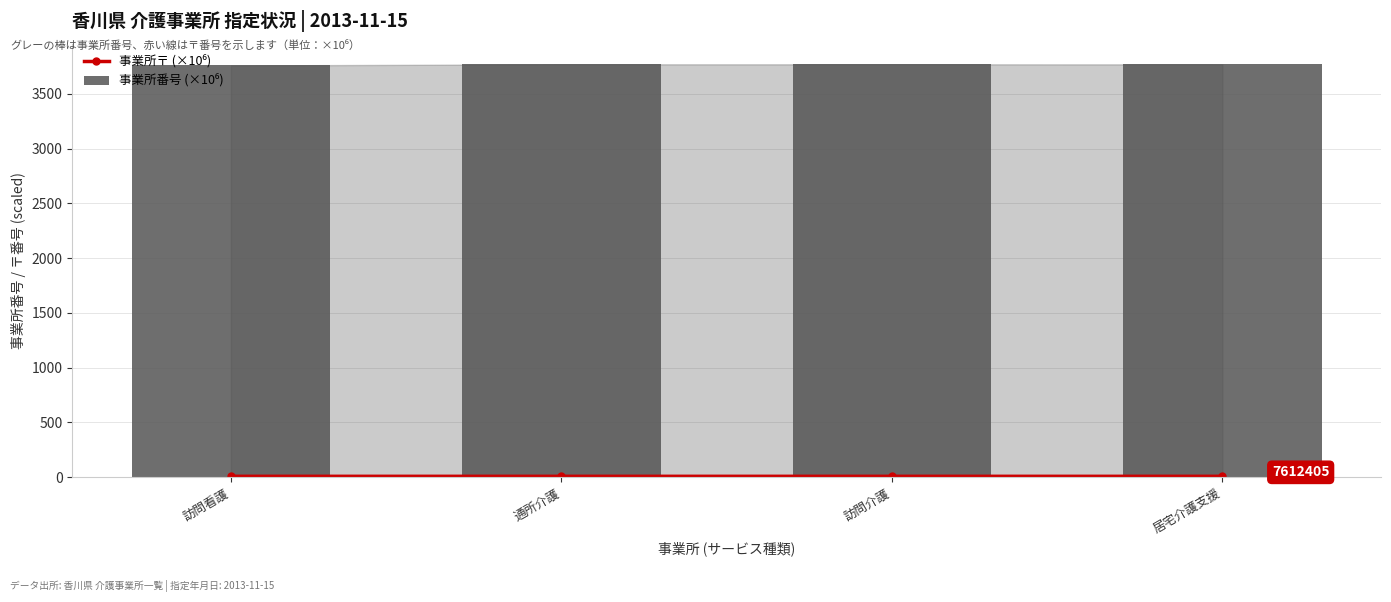

At which label is 事業所番号 (×10⁶) closest to 3765?

訪問看護